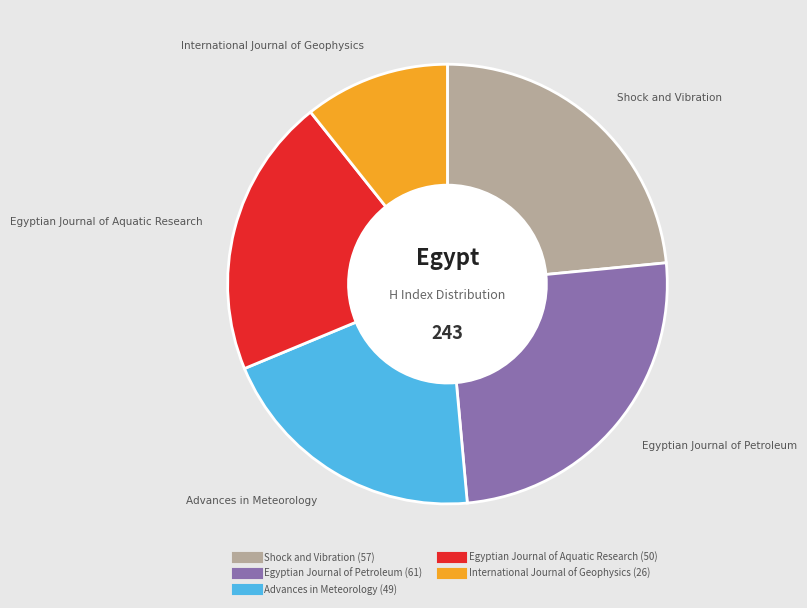

Which has a higher value, Egyptian Journal of Petroleum or Advances in Meteorology?

Egyptian Journal of Petroleum